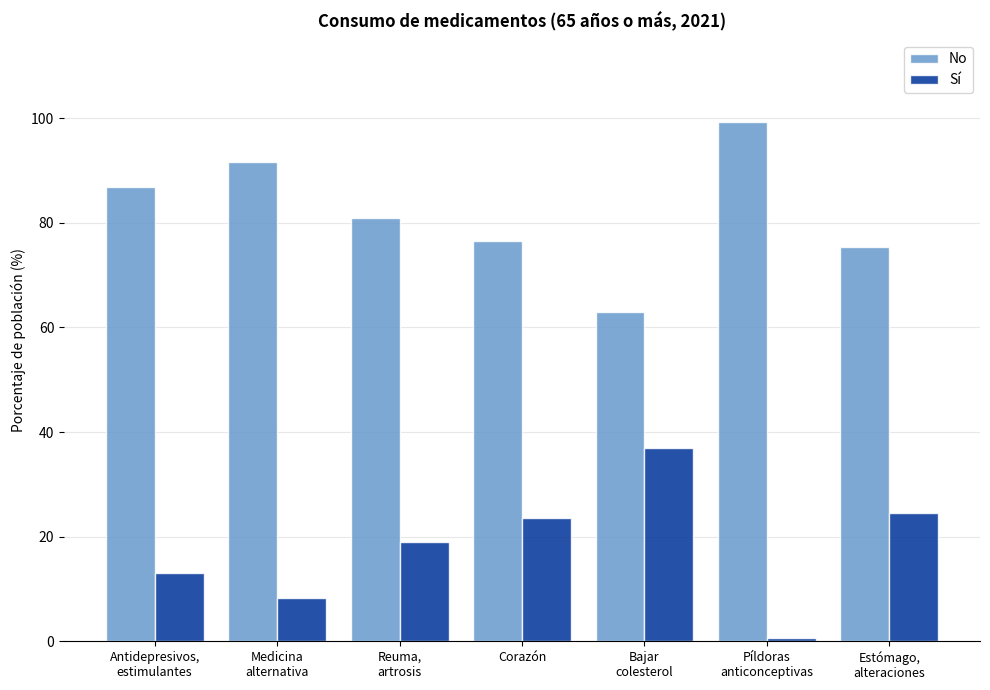

What is the spread (max minus min) of values at Estómago,
alteraciones?

50.8